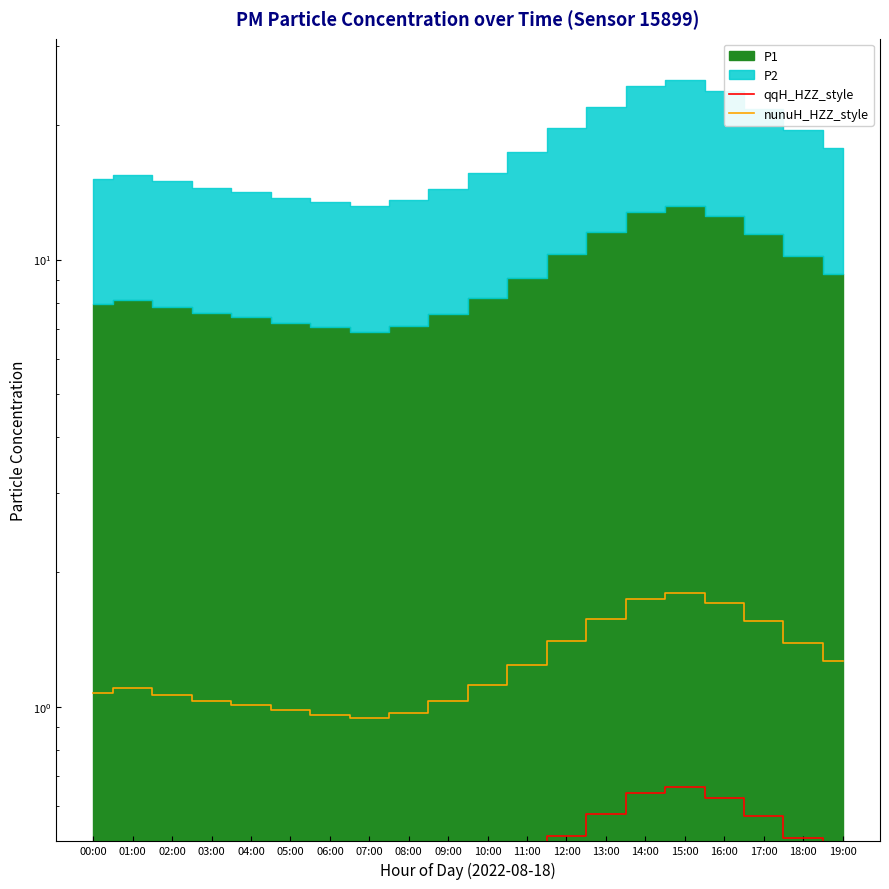

True or false: qqH_HZZ_style has a value of 0.6 at 05:00.

False